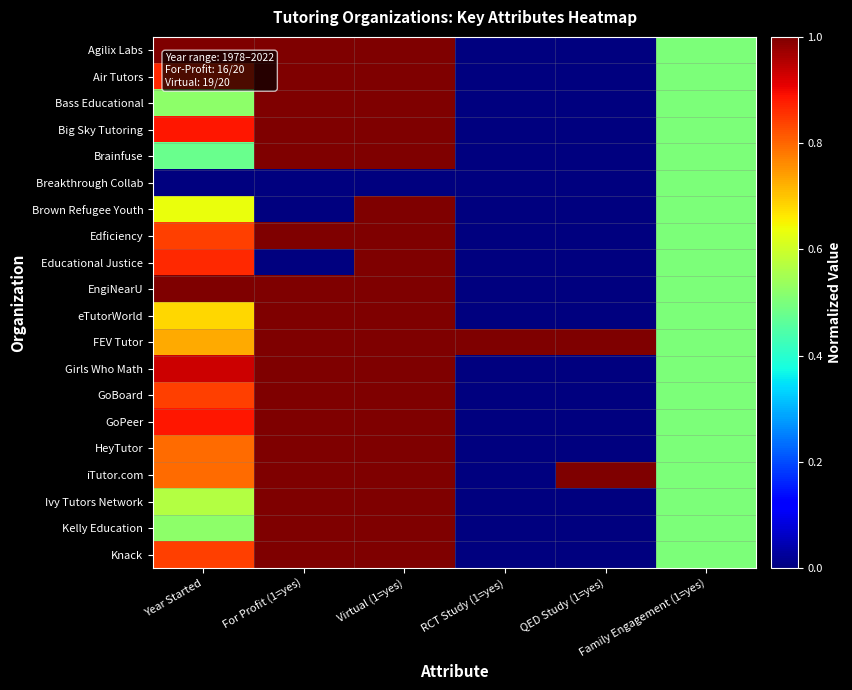

Rank the series by their maximum value, from highest to lowest.

Agilix Labs, Air Tutors, Bass Educational, Big Sky Tutoring, Brainfuse, Brown Refugee Youth, Edficiency, Educational Justice, EngiNearU, eTutorWorld, FEV Tutor, Girls Who Math, GoBoard, GoPeer, HeyTutor, iTutor.com, Ivy Tutors Network, Kelly Education, Knack, Breakthrough Collab